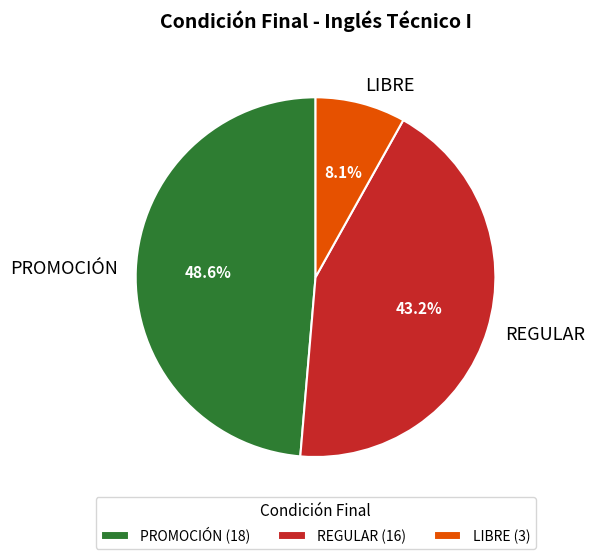

Does PROMOCIÓN account for over 50% of the chart?

No